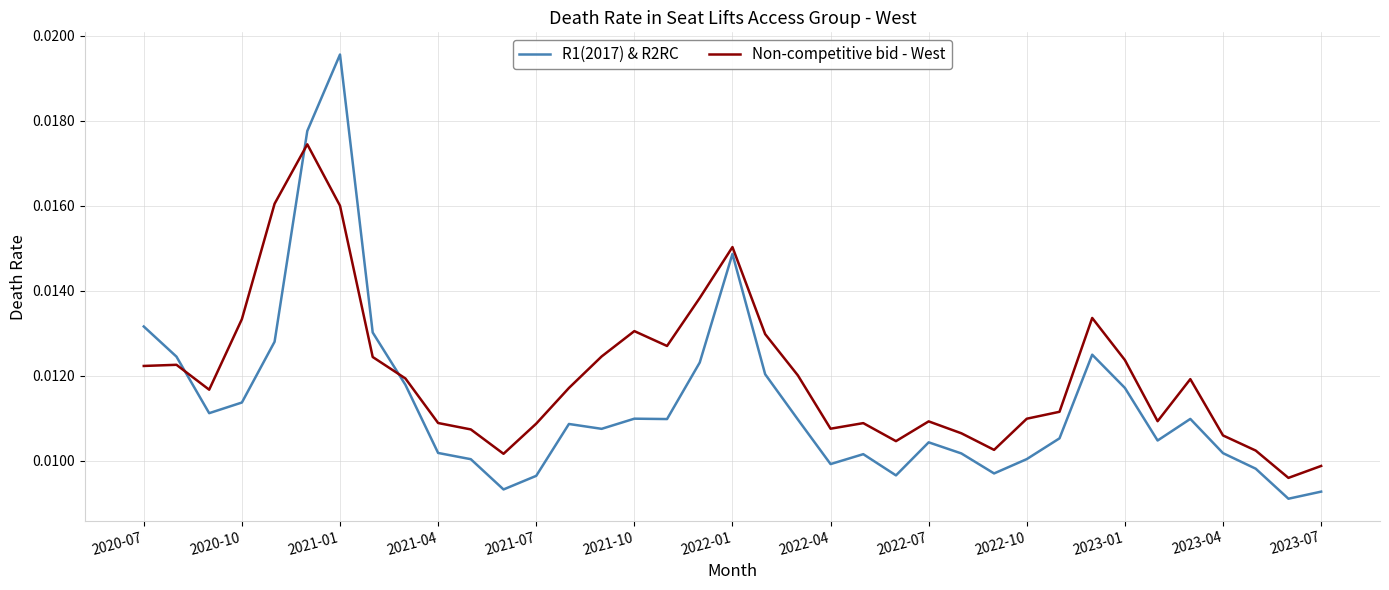

True or false: Non-competitive bid - West and R1(2017) & R2RC cross at least once.

True